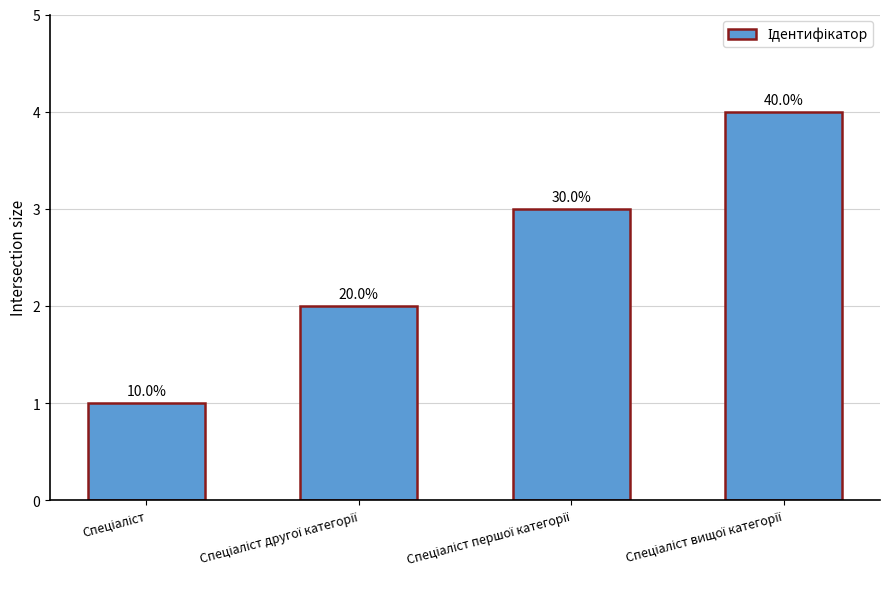

What is the label of the 3rd bar from the left?

Спеціаліст першої категорії